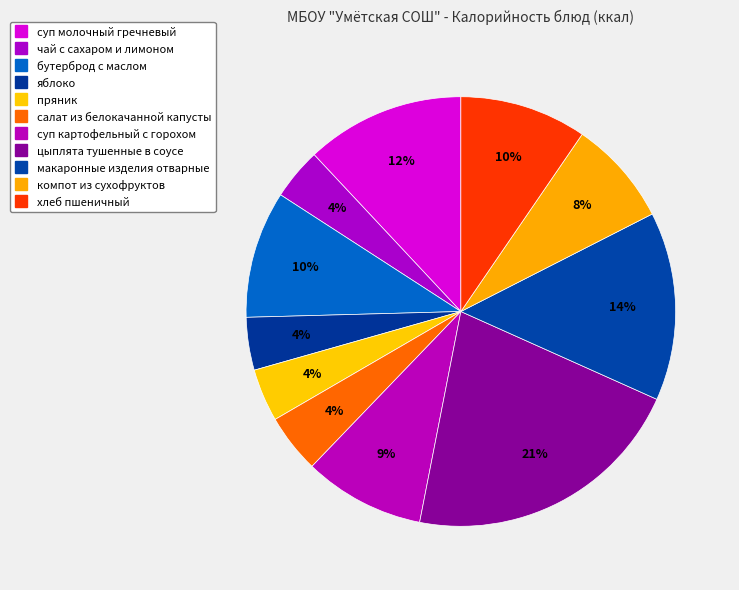

What is the change in value from бутерброд с маслом to хлеб пшеничный?

-0.2